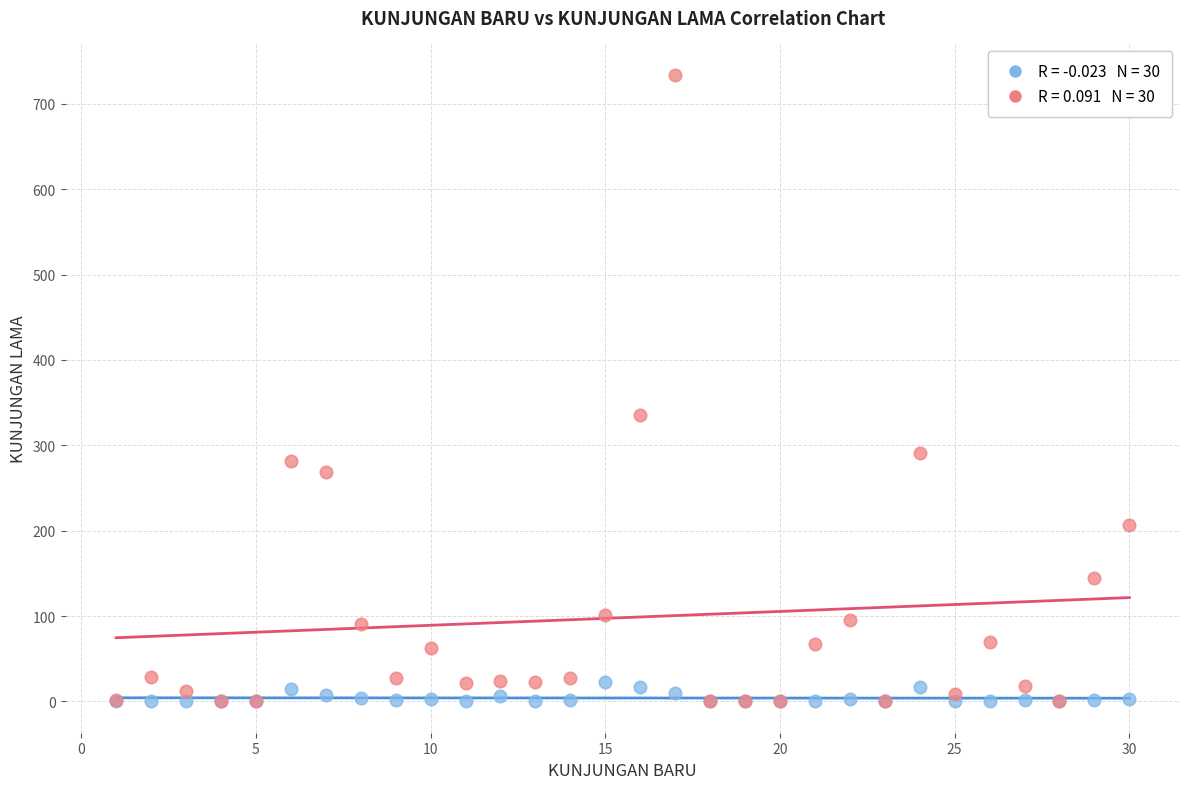

Across all series, what Y value is closest to 367?

335